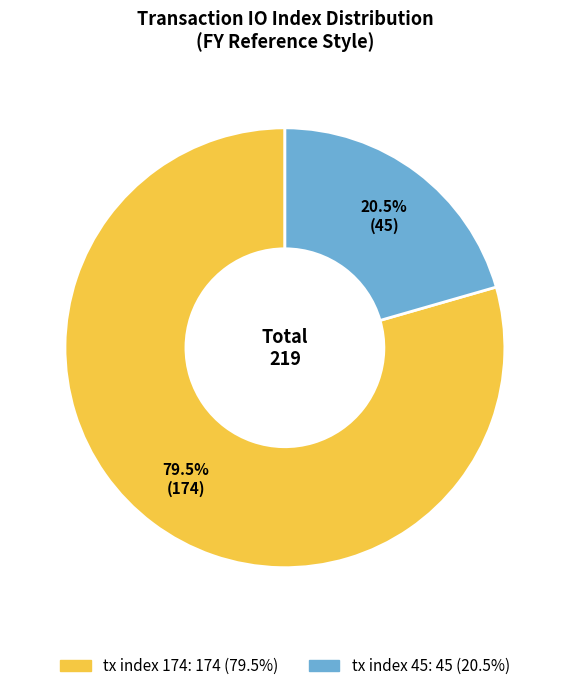

True or false: tx index 174 accounts for 68% of the total.

False